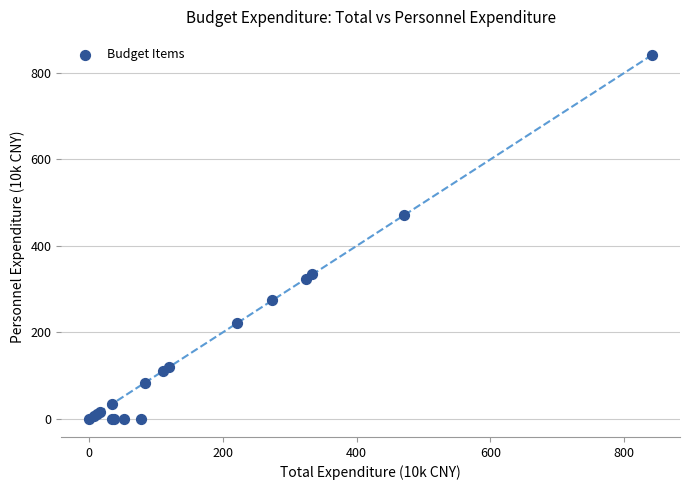

What Y value in the scatter plot is closest to 420?

471.0